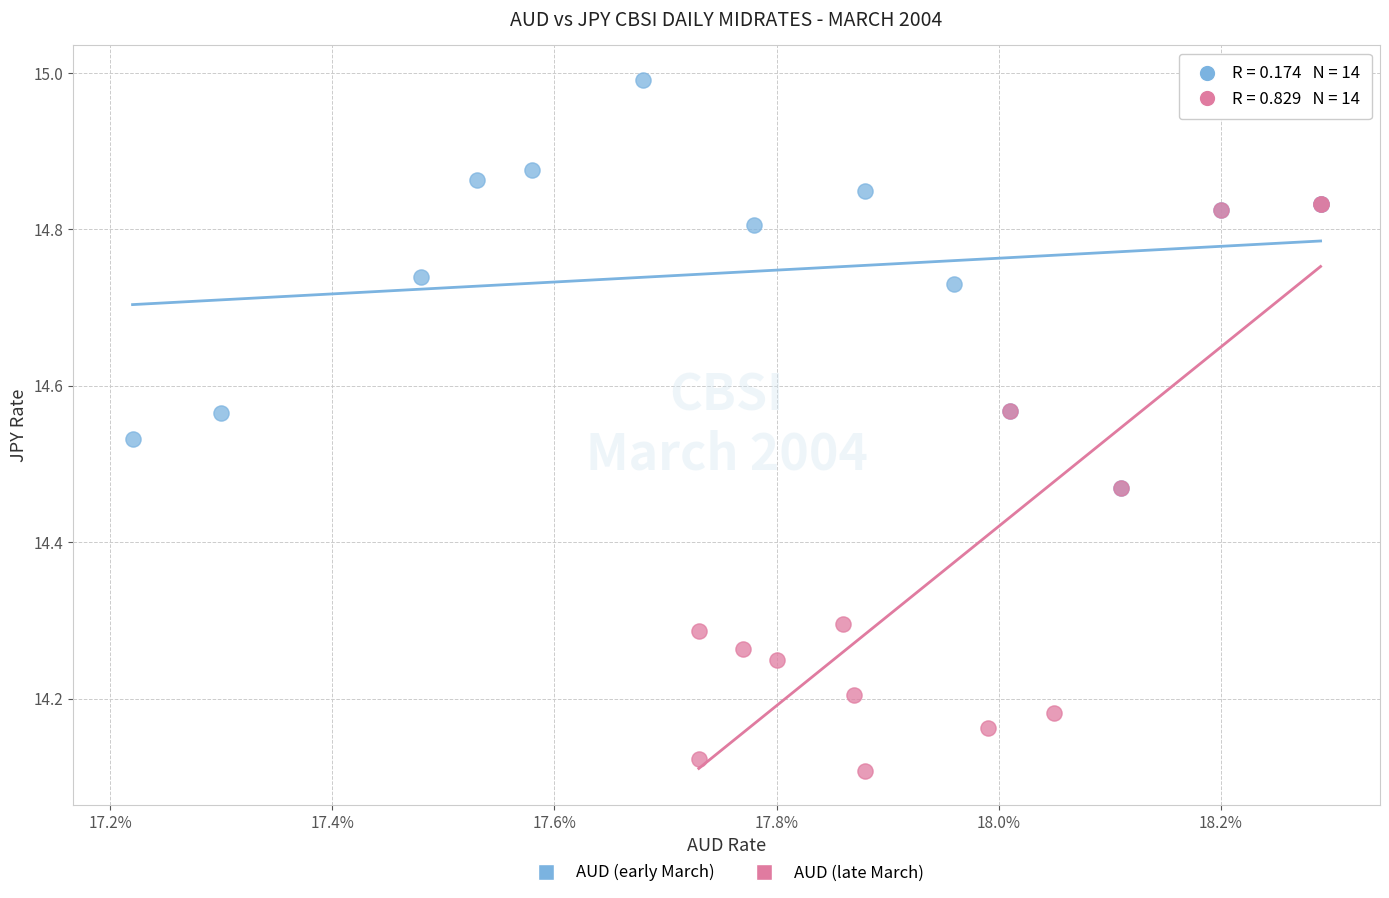

Which series has the widest spread of Y values?

AUD (late March)